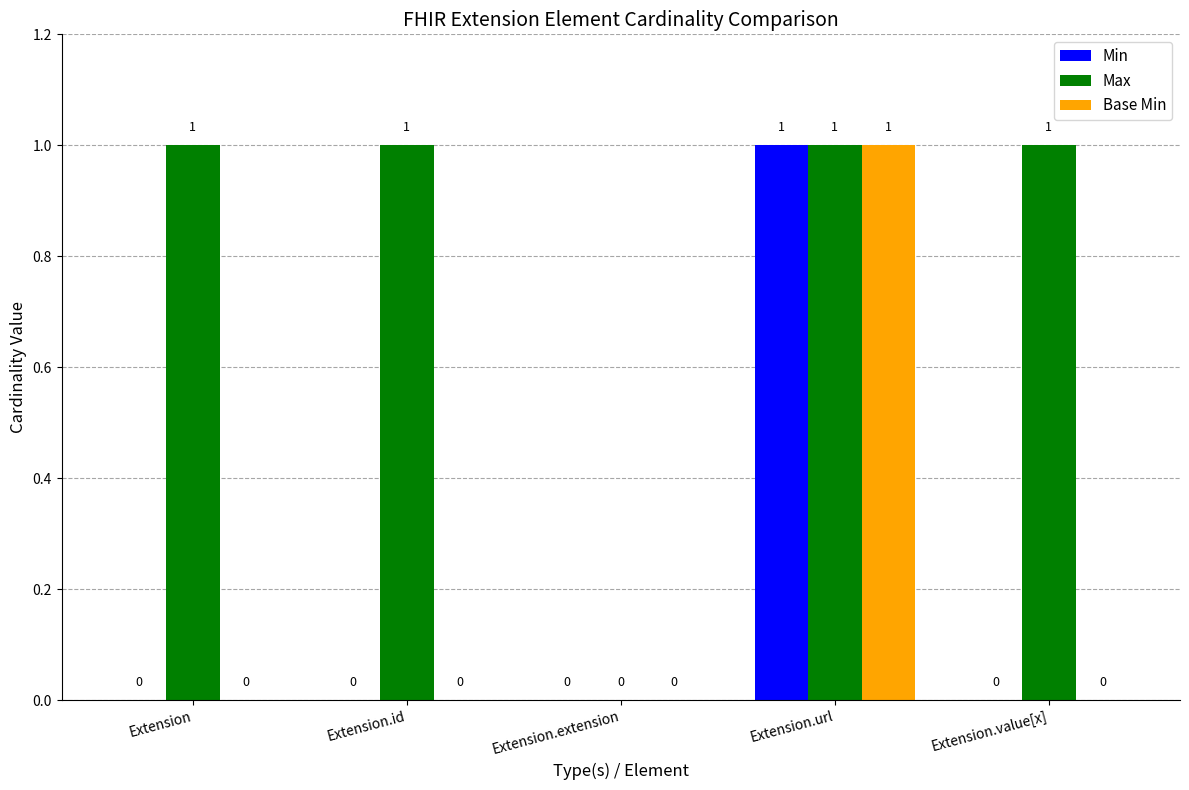

Which category has the highest value in the Min series?

Extension.url